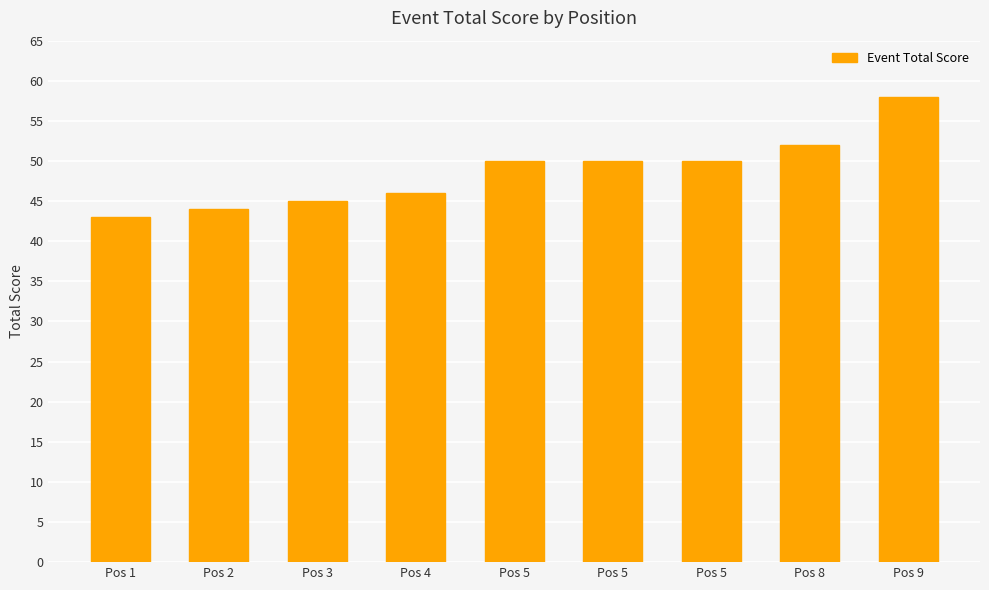

Are the bars horizontal?

No